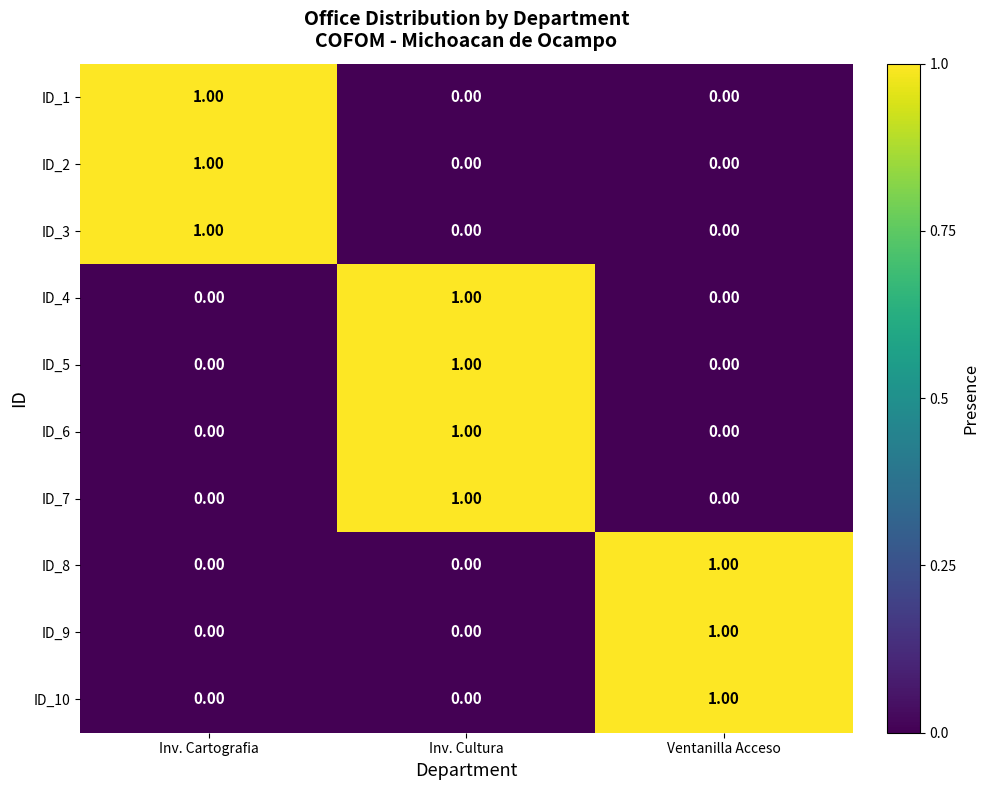

At how many categories does at least one series exceed 0?

3